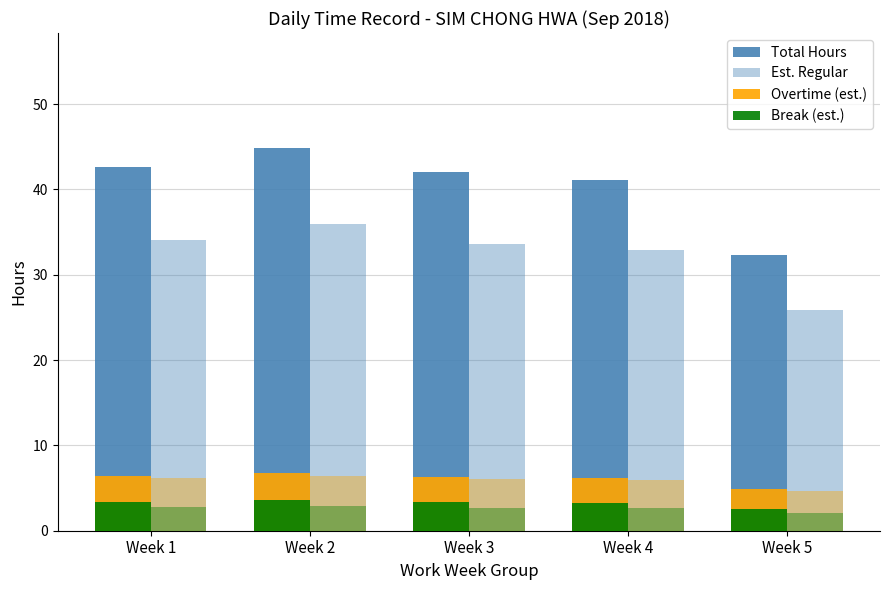

Is the value of Overtime (est.) at Week 4 greater than the value of Est. Regular at Week 2?

No